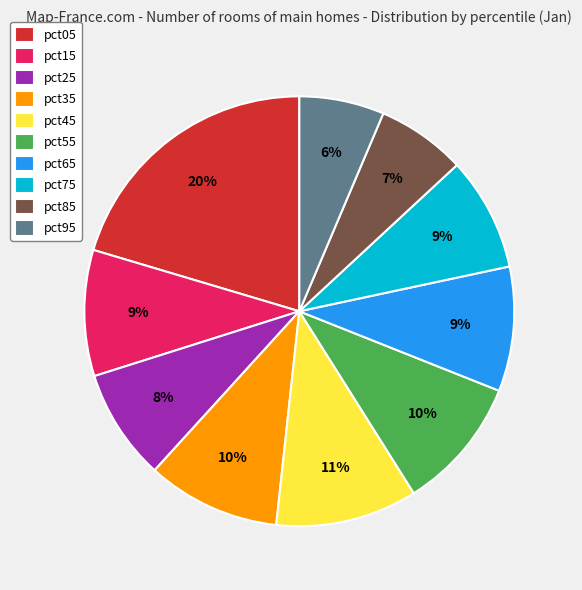

How many slices are in this pie chart?

10